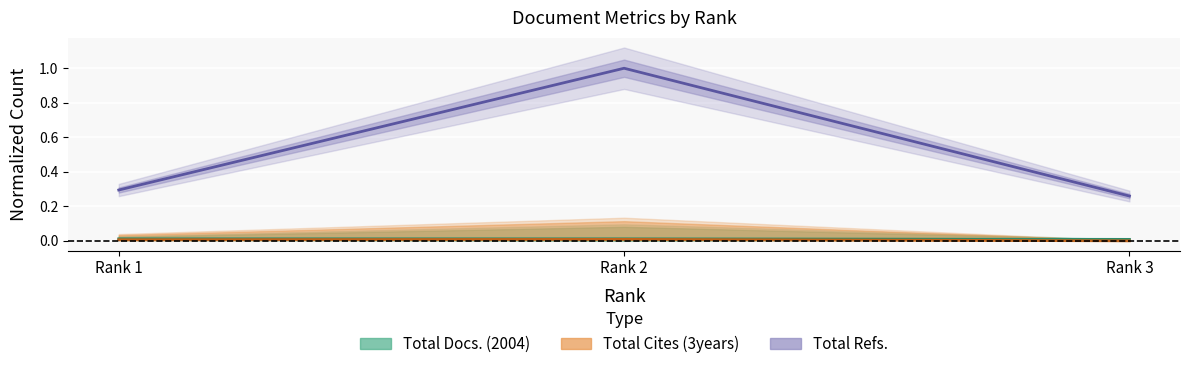

What is the difference between the highest and lowest values at Rank 3?

0.3